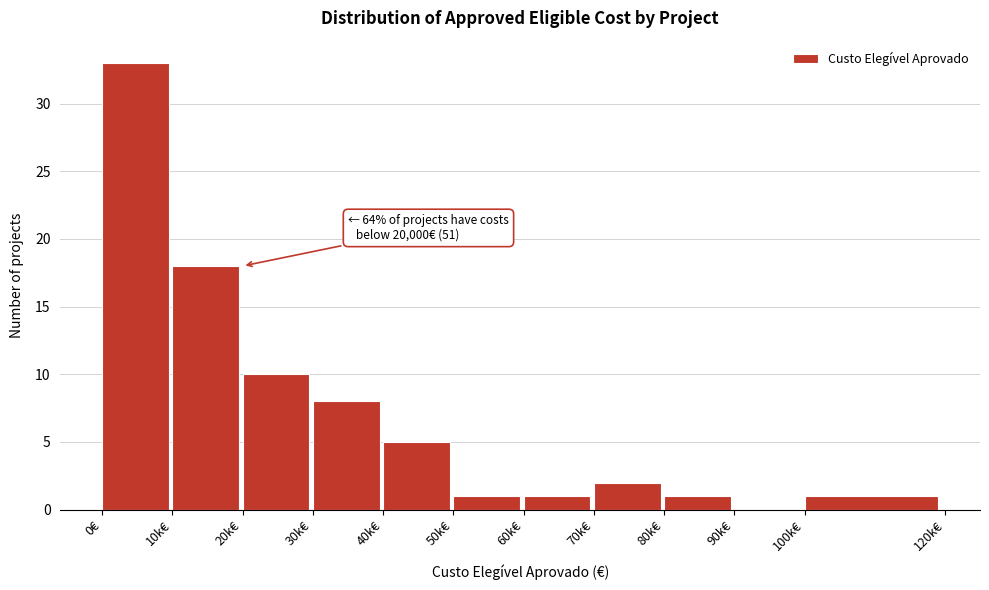

What is the greatest value displayed?

33